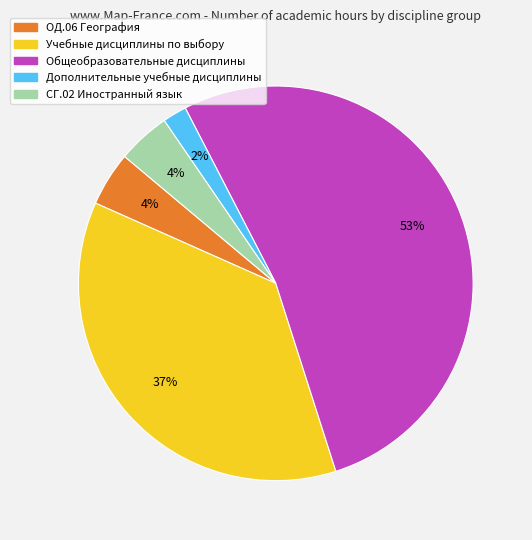

Between Учебные дисциплины по выбору and Общеобразовательные дисциплины, which is larger?

Общеобразовательные дисциплины